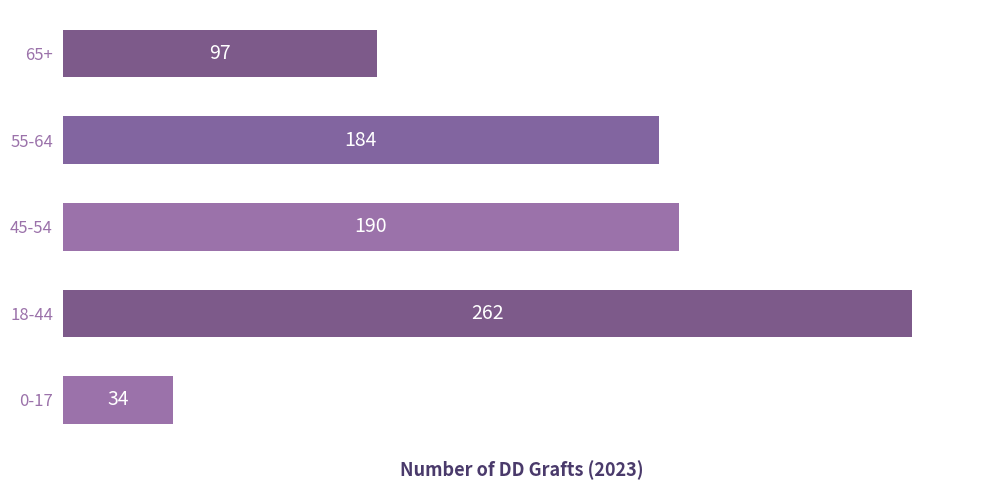

What is the change in value from 18-44 to 65+?

-165